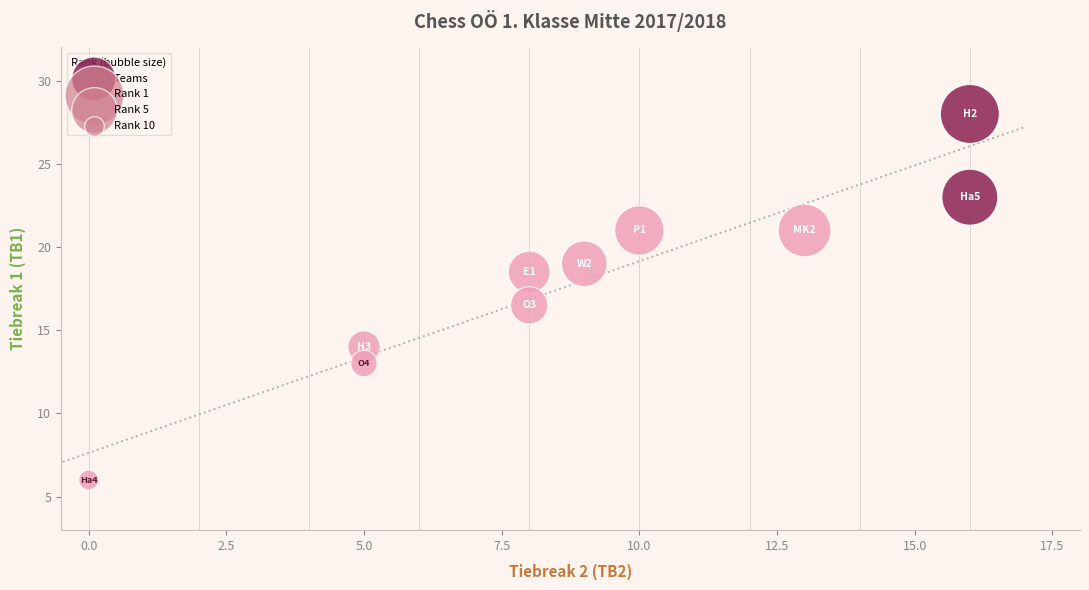

What Y value in the scatter plot is closest to 17?

16.5